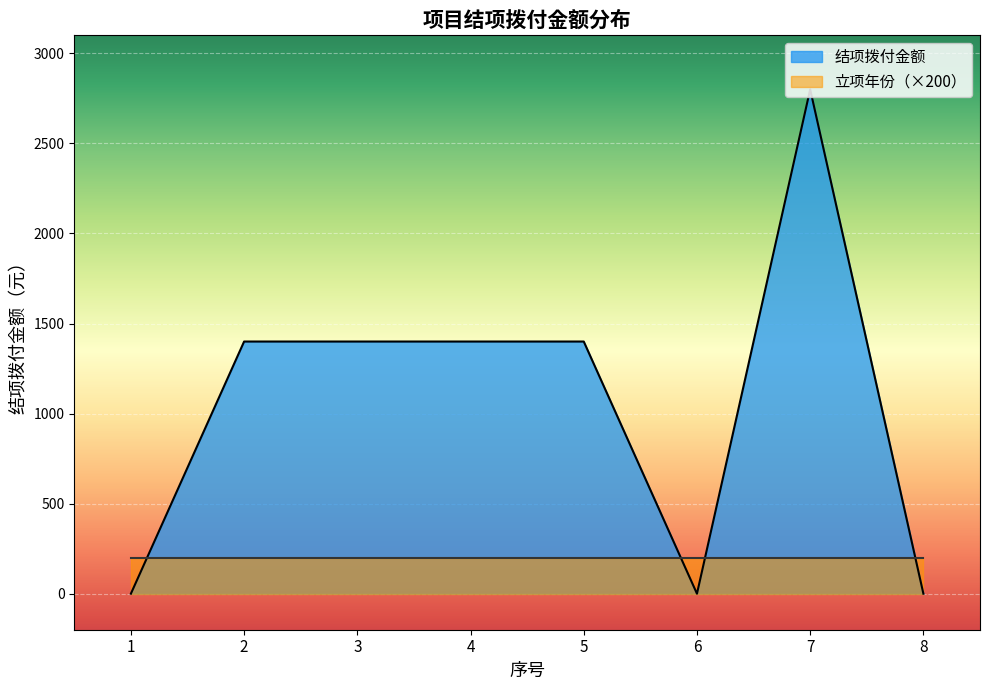

Reading right to left, list all the values displayed in this chart.

8=0	7=2800	6=0	5=1400	4=1400	3=1400	2=1400	1=0